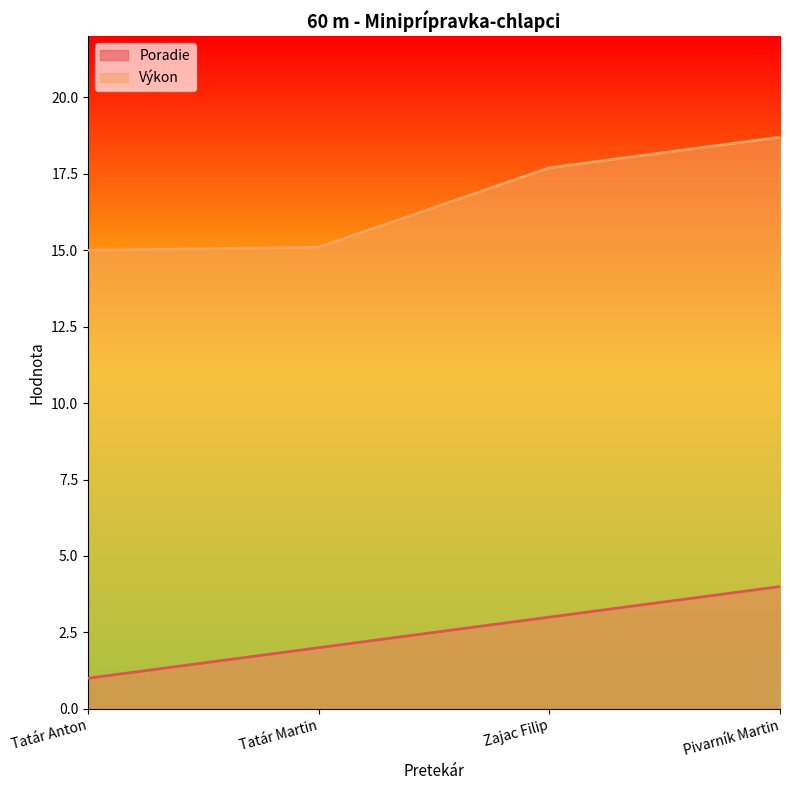

Between Zajac Filip and Pivarník Martin, which is larger?

Pivarník Martin